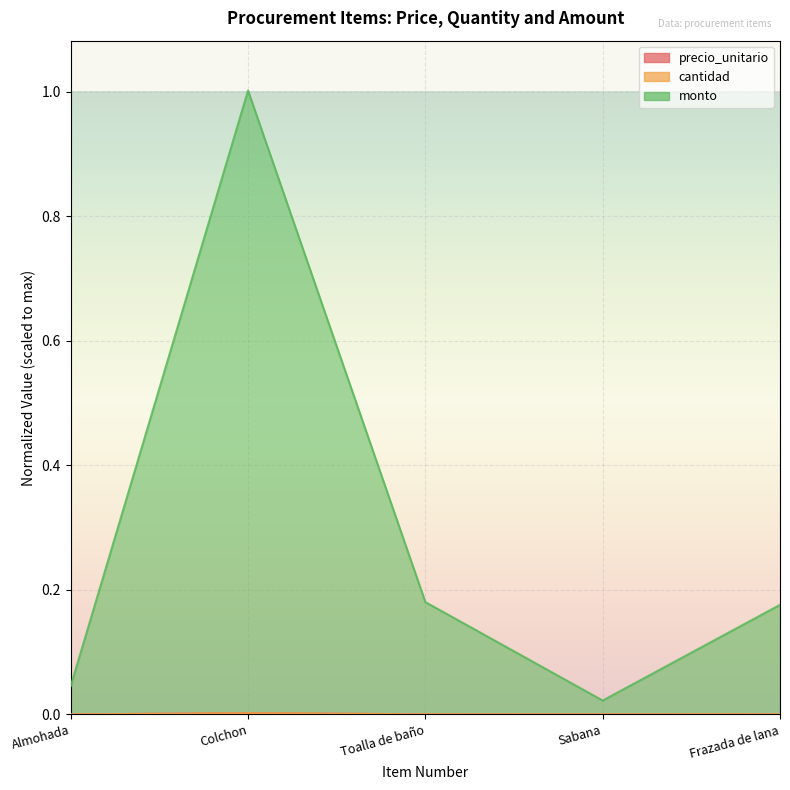

At how many categories does at least one series exceed 0?

5